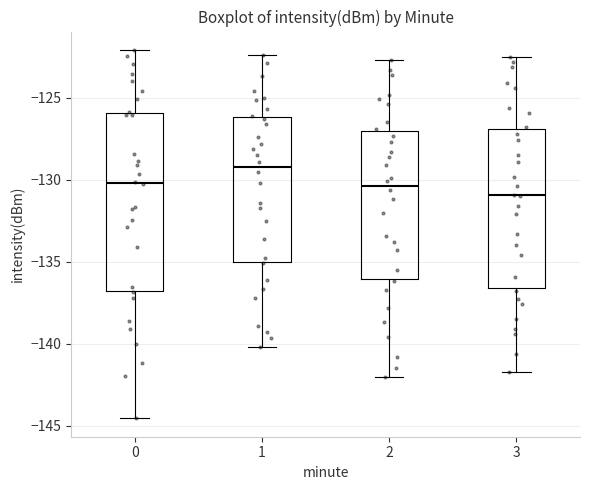

Reading left to right, transcribe this box plot: for each box, give where its median line is, the range the box spans, and where its two whiskers end, as read against the y-axis. The values are not printed on the chart, so give them approximately, as read against the axis.

0: median -130.0, box -137.0 to -126.0, whiskers -144.5 to -122.0
1: median -129.0, box -135.0 to -126.0, whiskers -140.0 to -122.5
2: median -130.5, box -136.0 to -127.0, whiskers -142.0 to -122.5
3: median -131.0, box -136.5 to -127.0, whiskers -141.5 to -122.5